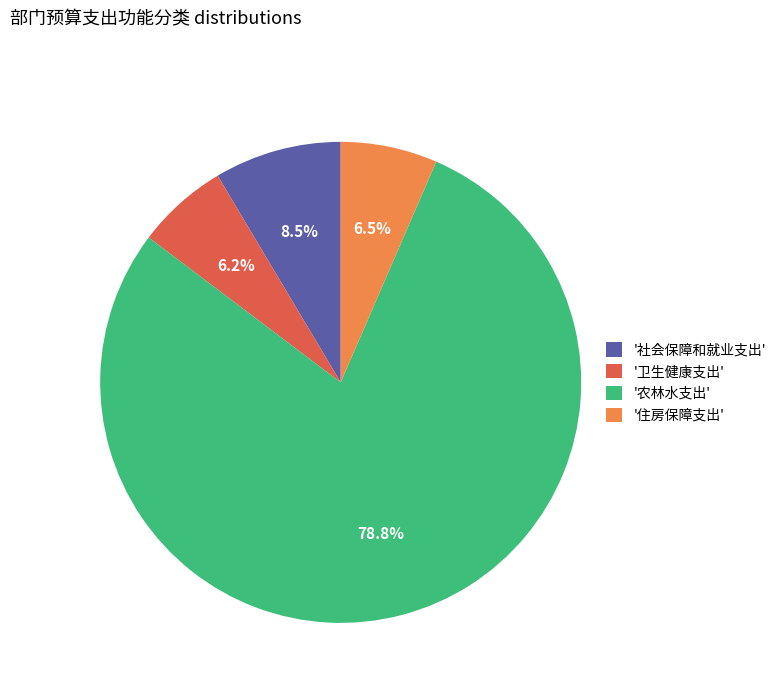

What is the total percentage of '住房保障支出' and '社会保障和就业支出'?

15.0%